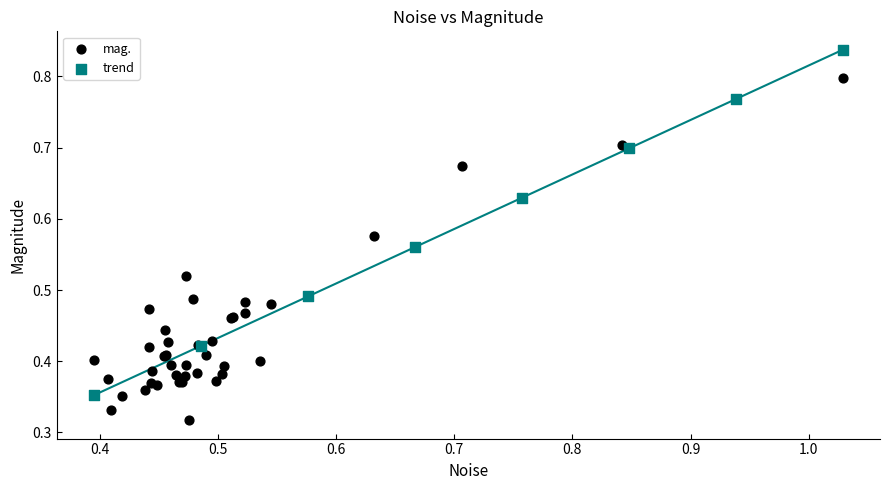

Which series reaches the maximum Y coordinate?

trend